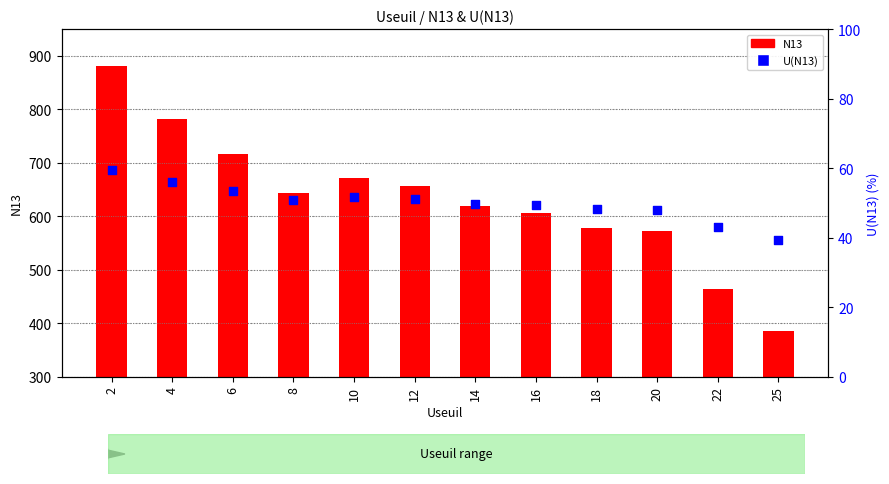

Which series has the largest total across all categories?

N13